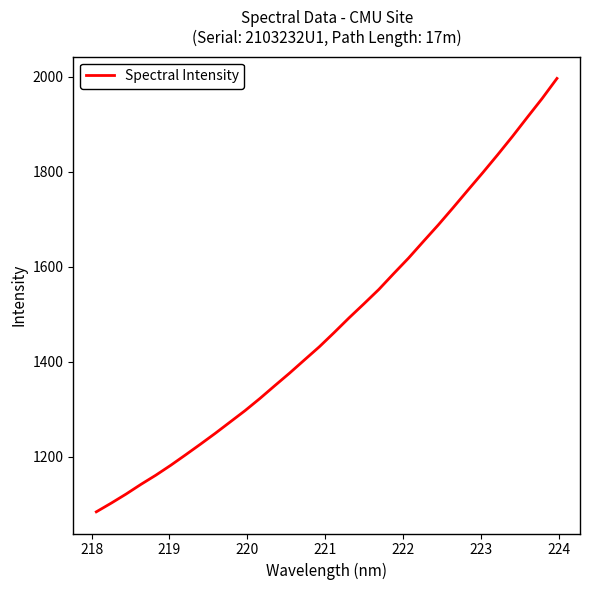

How many series are shown in this chart?

1